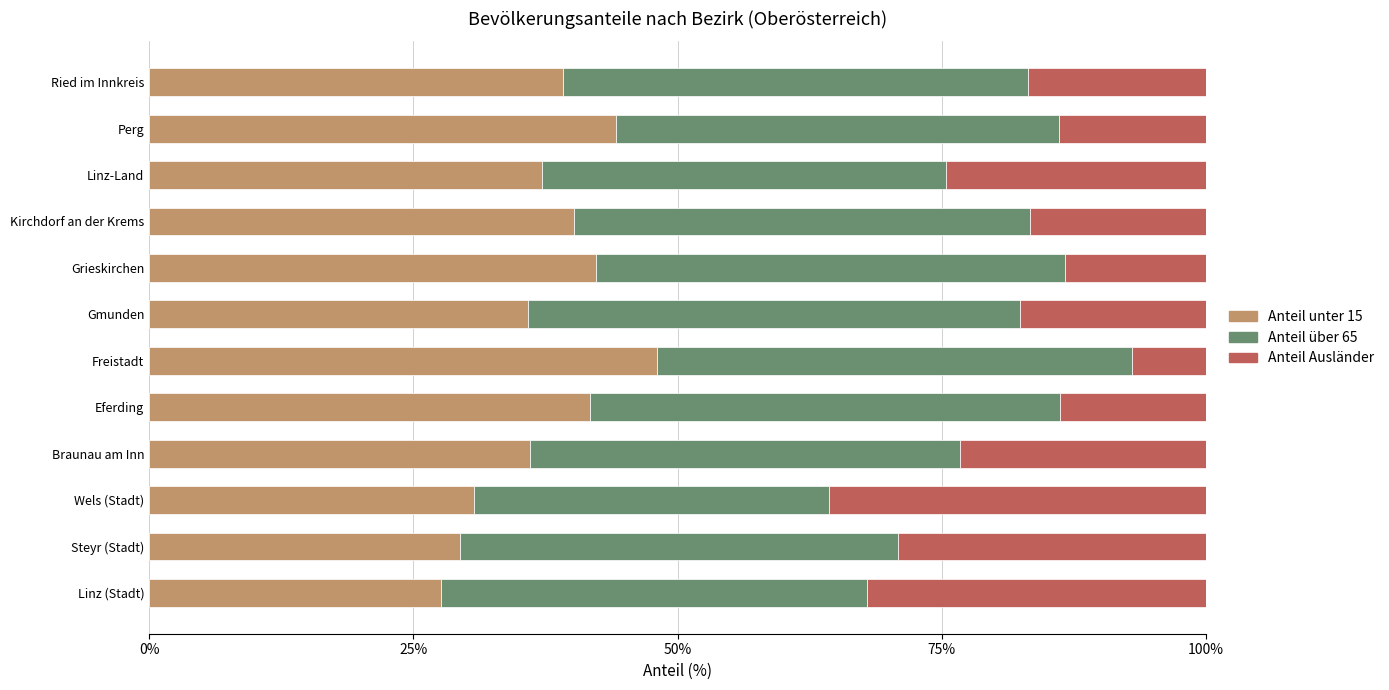

What is the difference between the second highest and second lowest values in the Anteil unter 15 series?

14.7